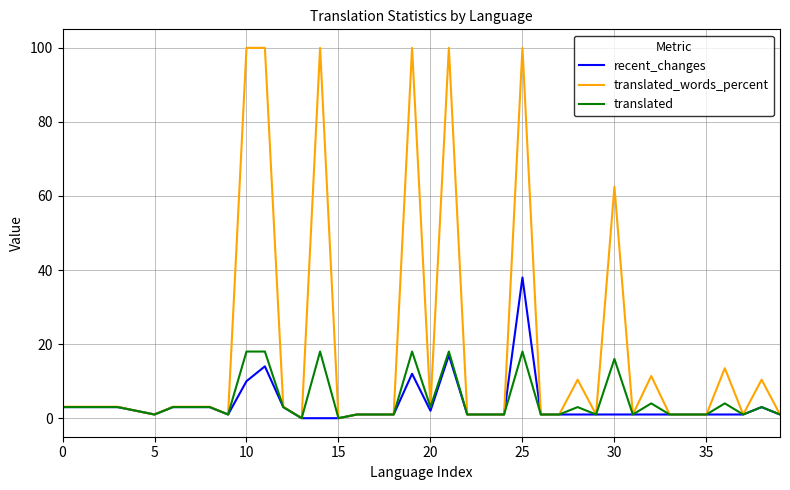

Rank the series by their maximum value, from lowest to highest.

translated, recent_changes, translated_words_percent